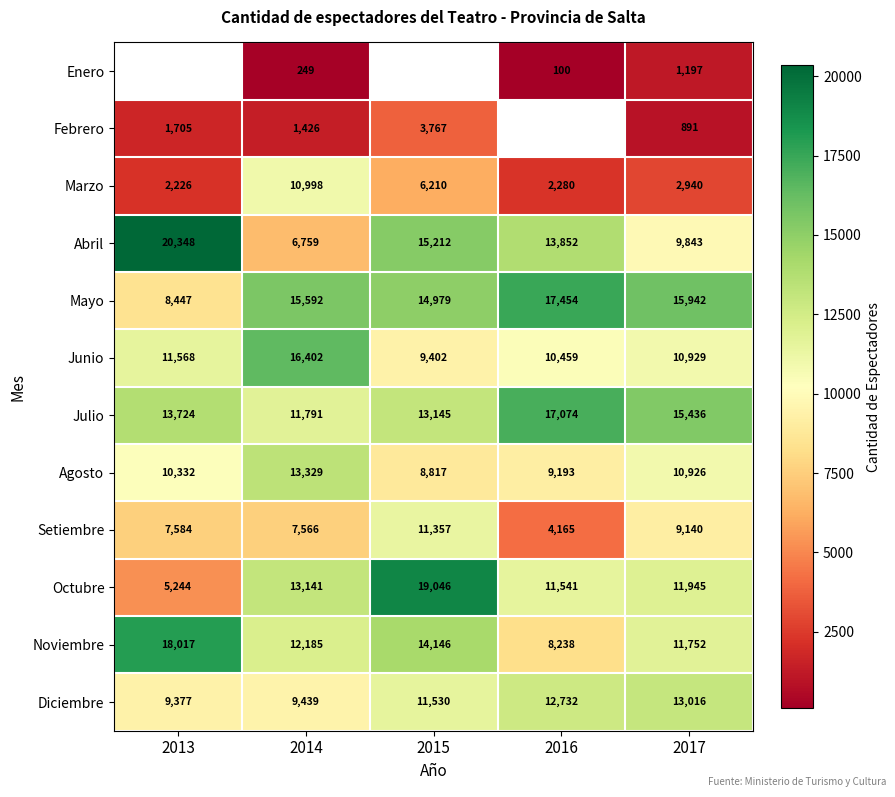

Which has a higher value, 2015 or 2016?

2016